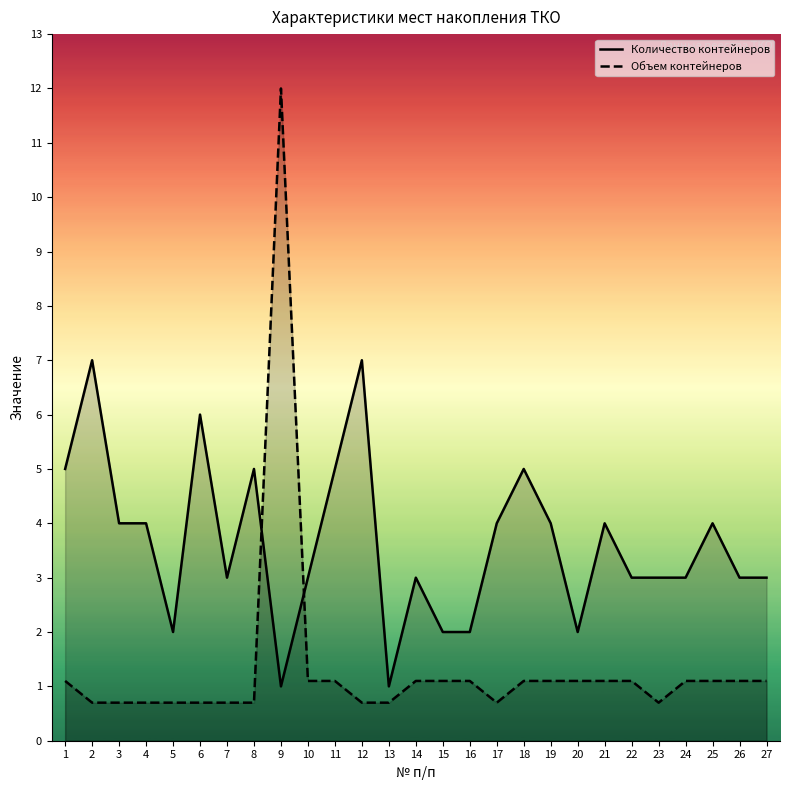

List the series in order of their overall mean, highest first.

Количество контейнеров, Объем контейнеров